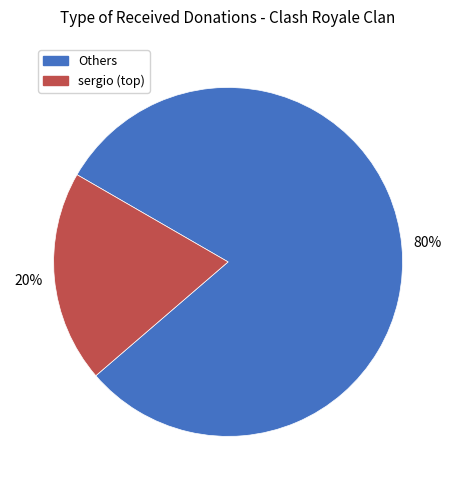

To the nearest percent, what is the average slice percentage?

50%